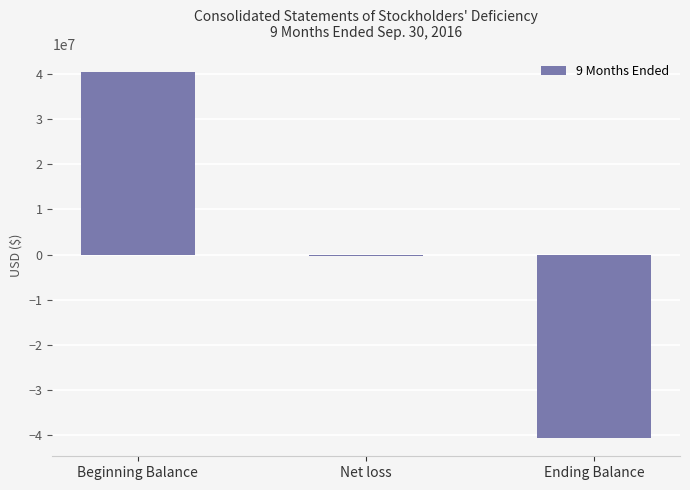

What position from the left is Beginning Balance?

1